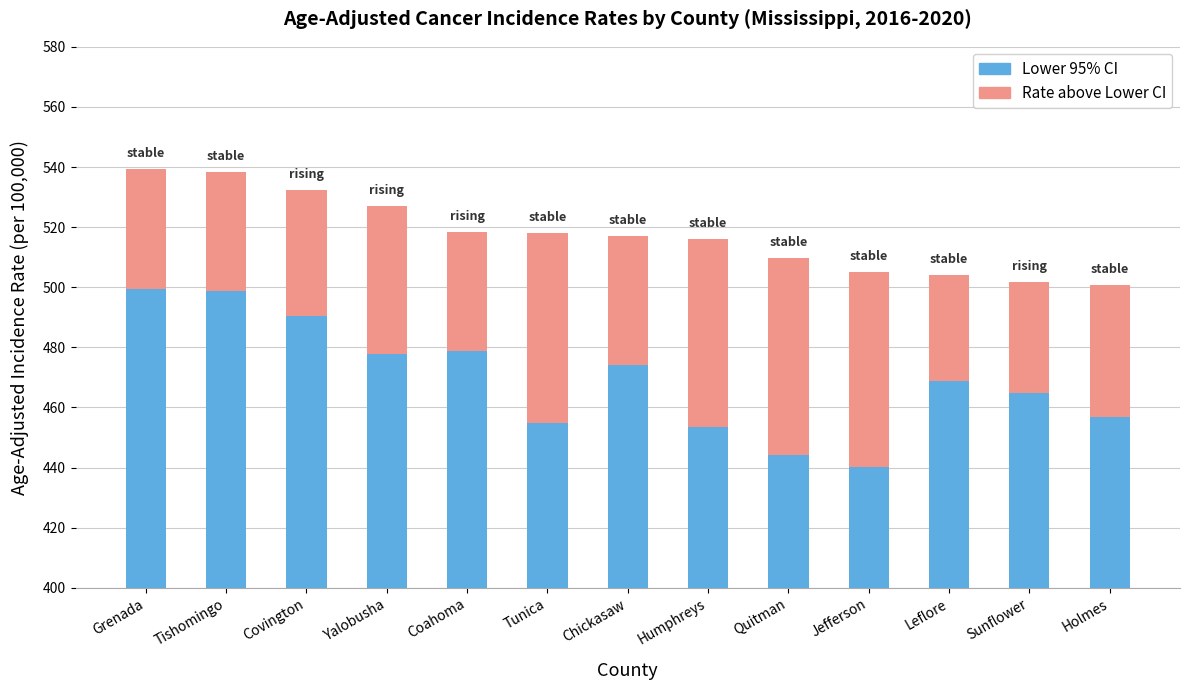

How many distinct data groups are displayed?

2